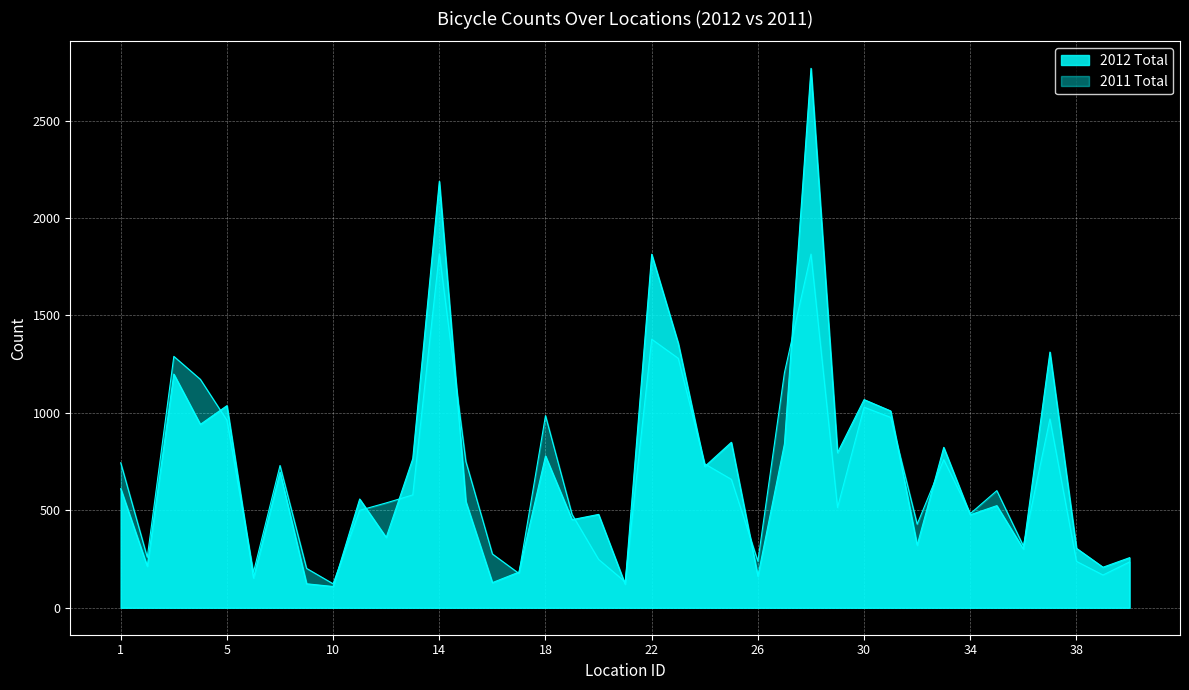

At which category is the sum across all series the highest?

28